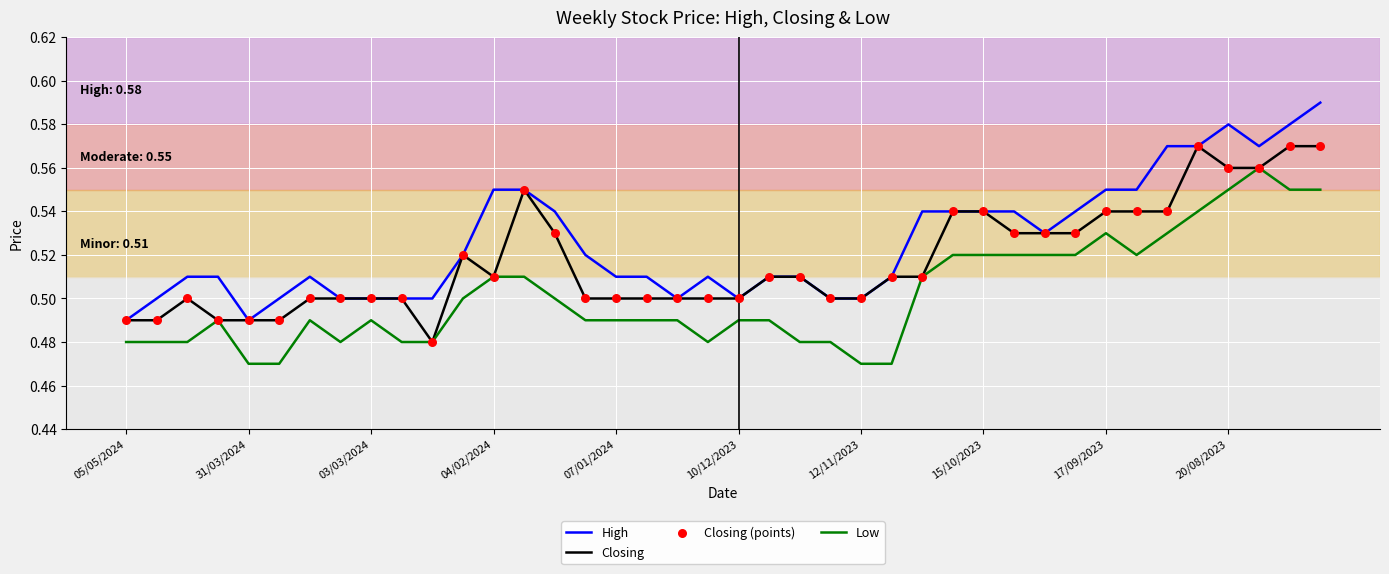

List the series in order of their peak value, highest first.

High, Closing, Low